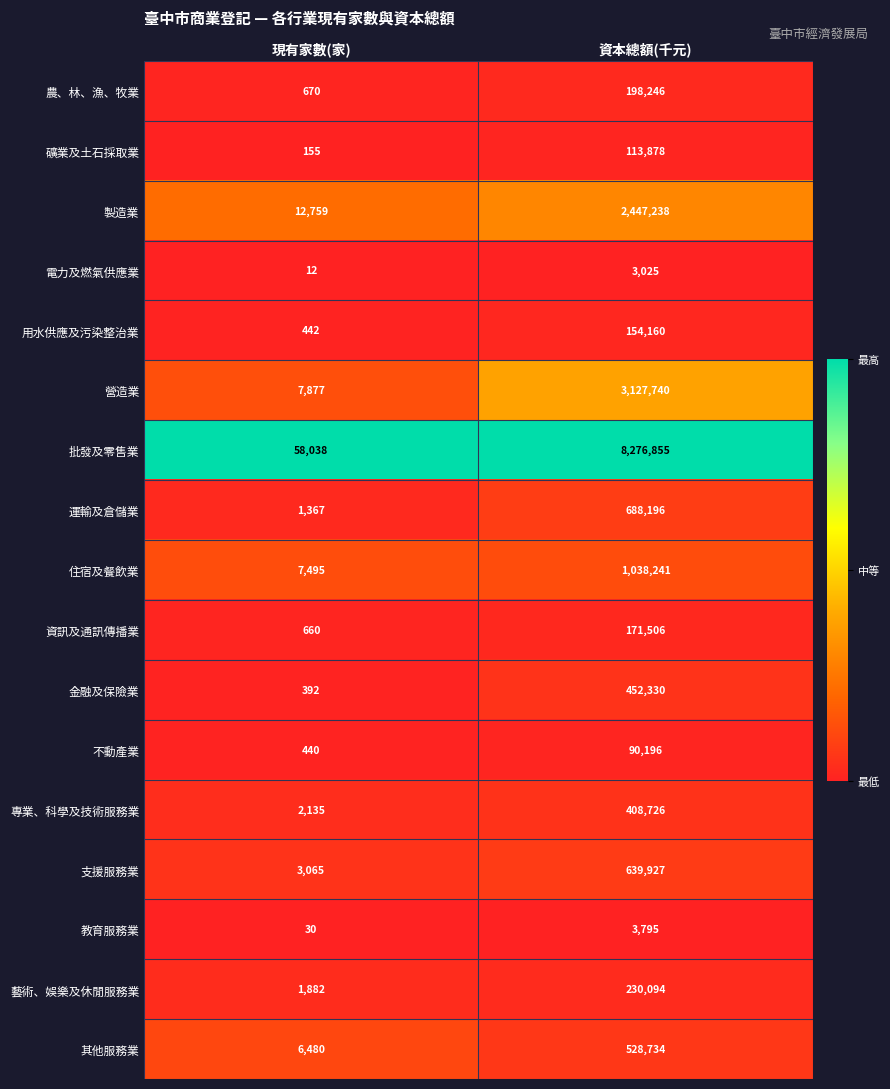

Which category has the lowest value in the 電力及燃氣供應業 series?

現有家數(家)